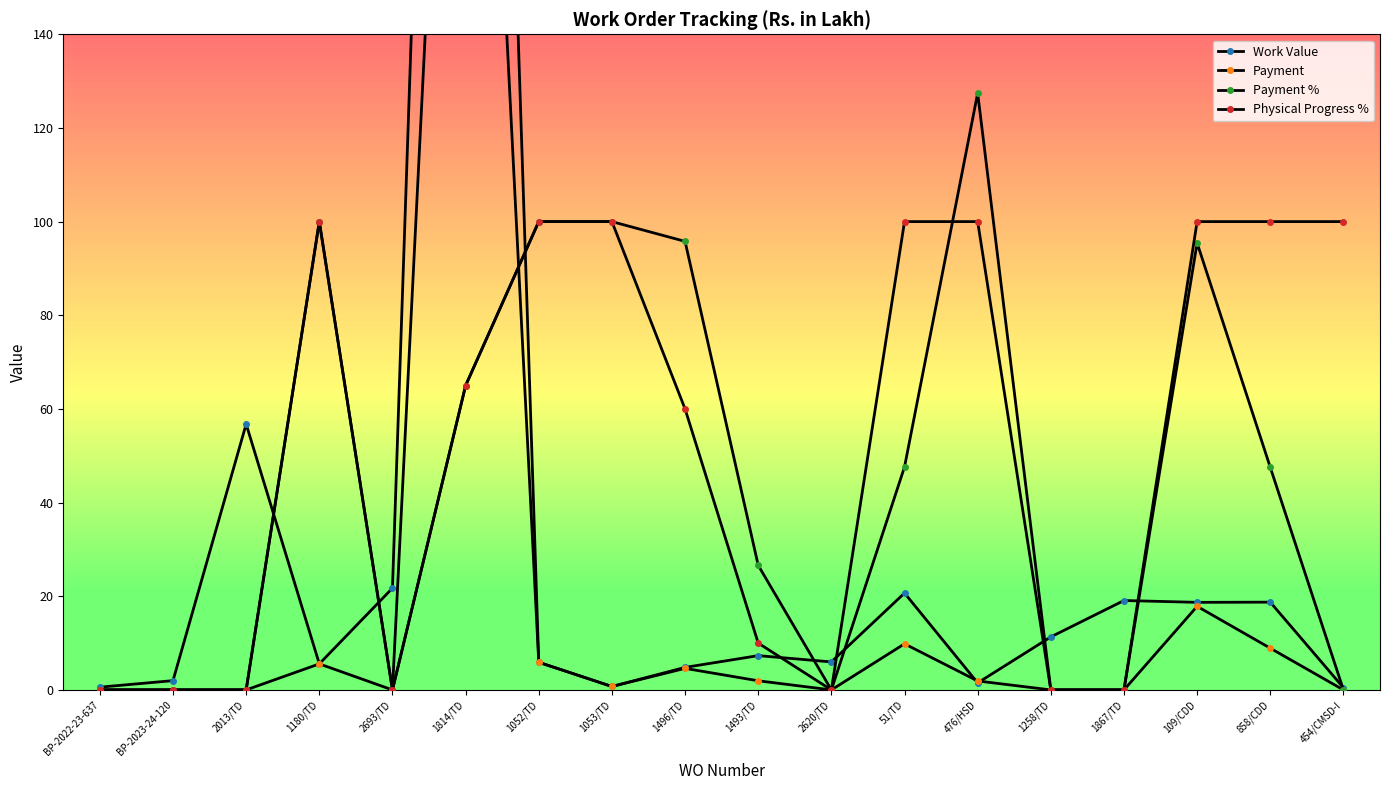

Which category has the highest value in the Payment series?

1814/TD